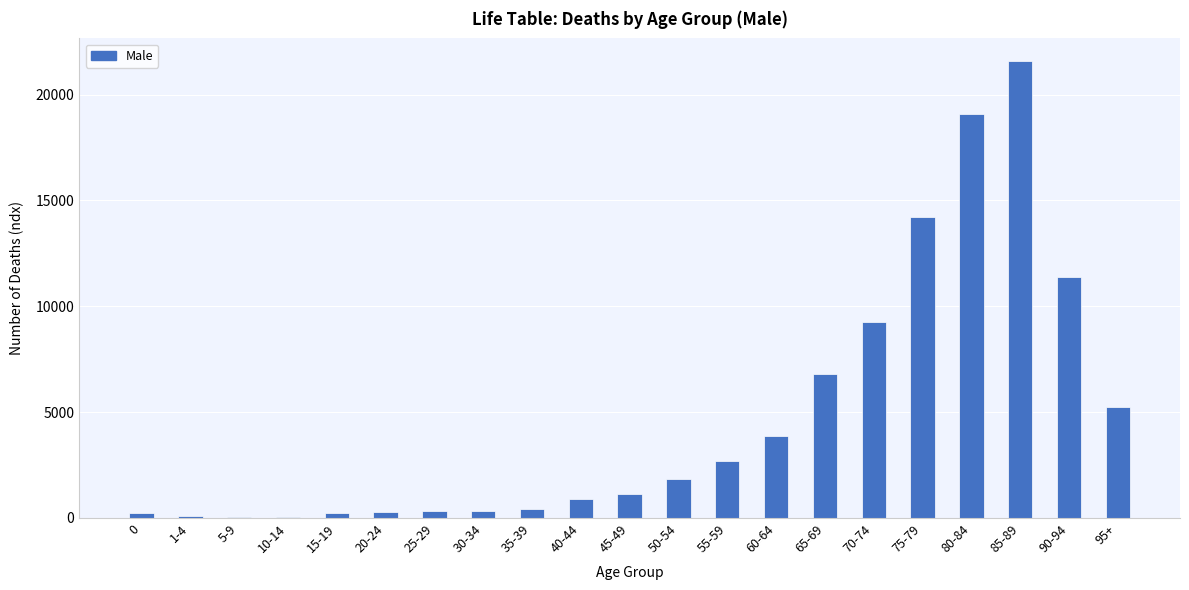

Is it true that the value at 55-59 is 3768?

False